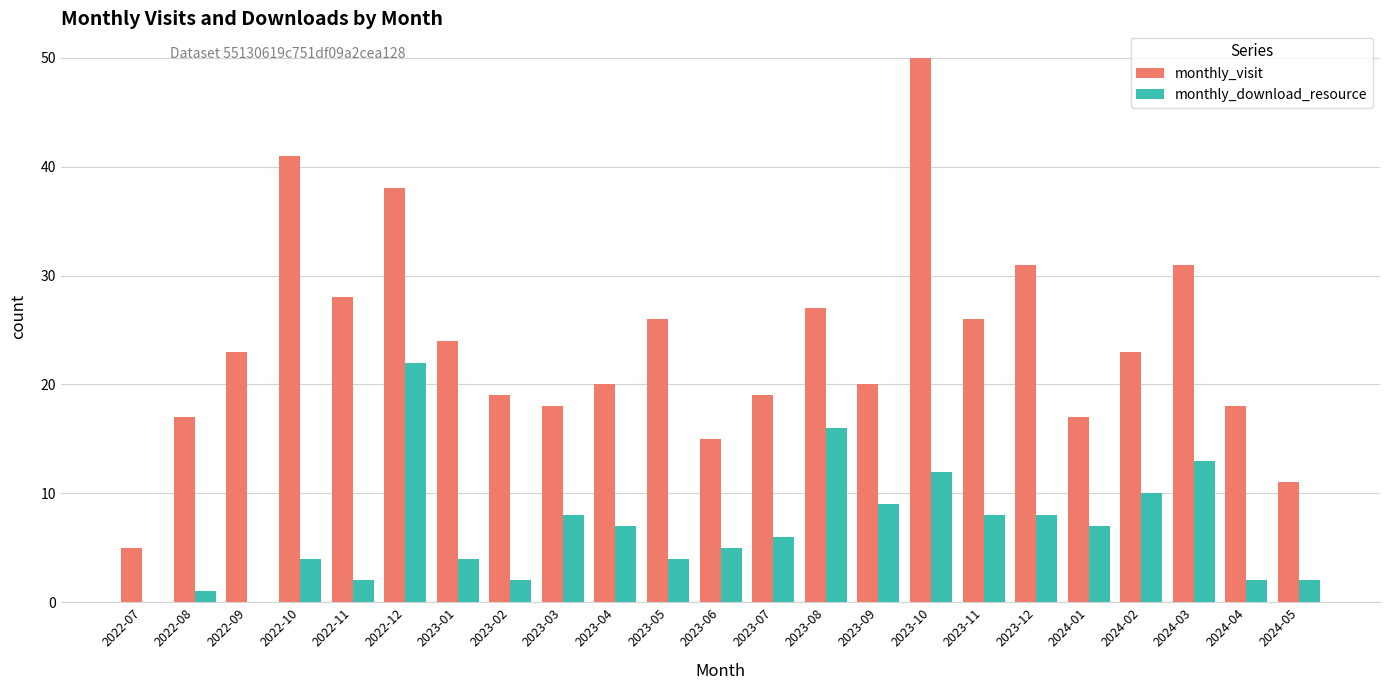

Is it true that monthly_visit equals 20 at 2022-12?

False